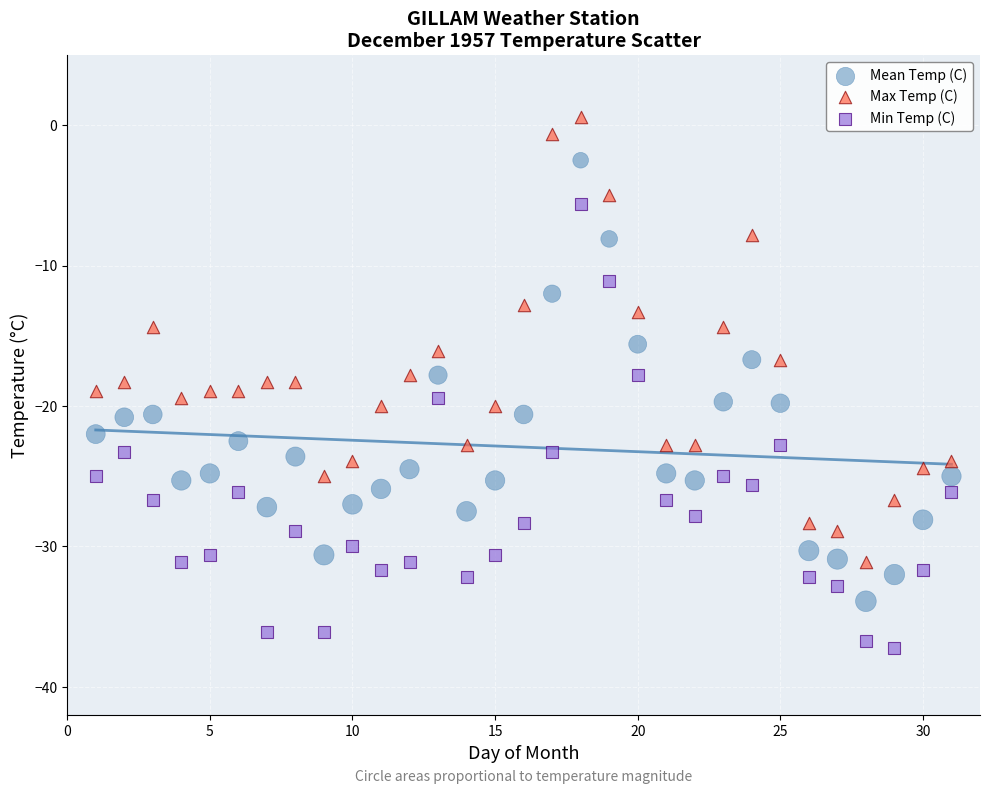

What are all the series names shown in the legend?

Mean Temp (C), Max Temp (C), Min Temp (C)